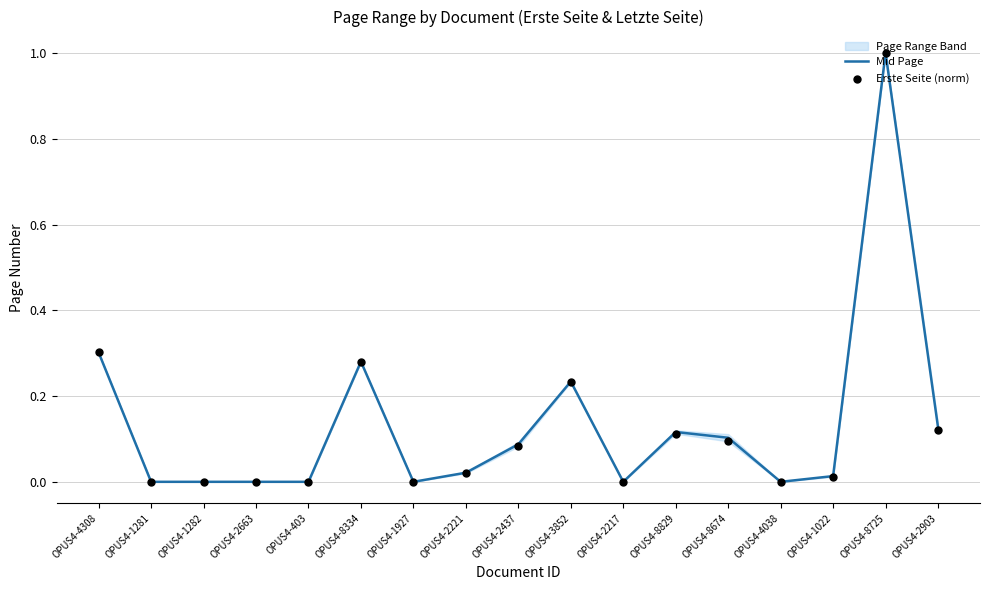

True or false: Mid Page has a value of 0.0 at OPUS4-1281.

True